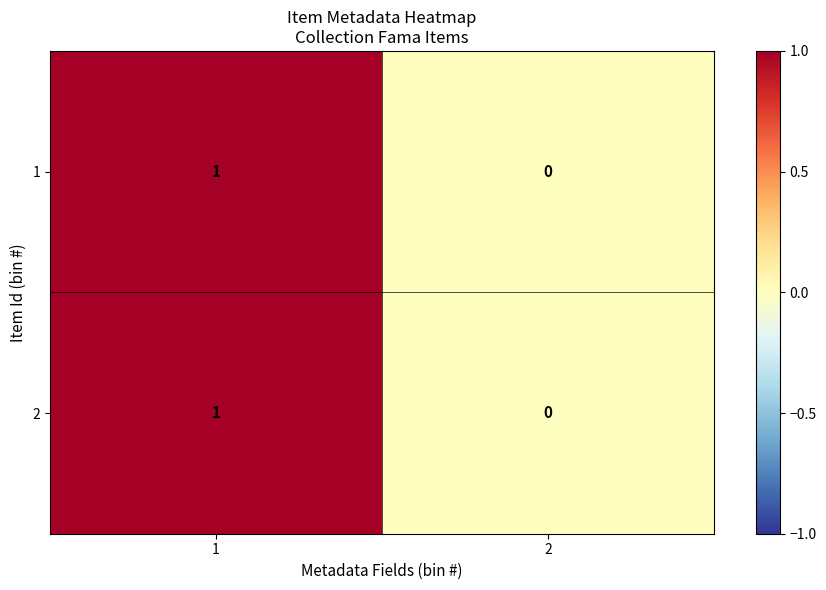

The 2 series shows 0 at 2. True or false?

True